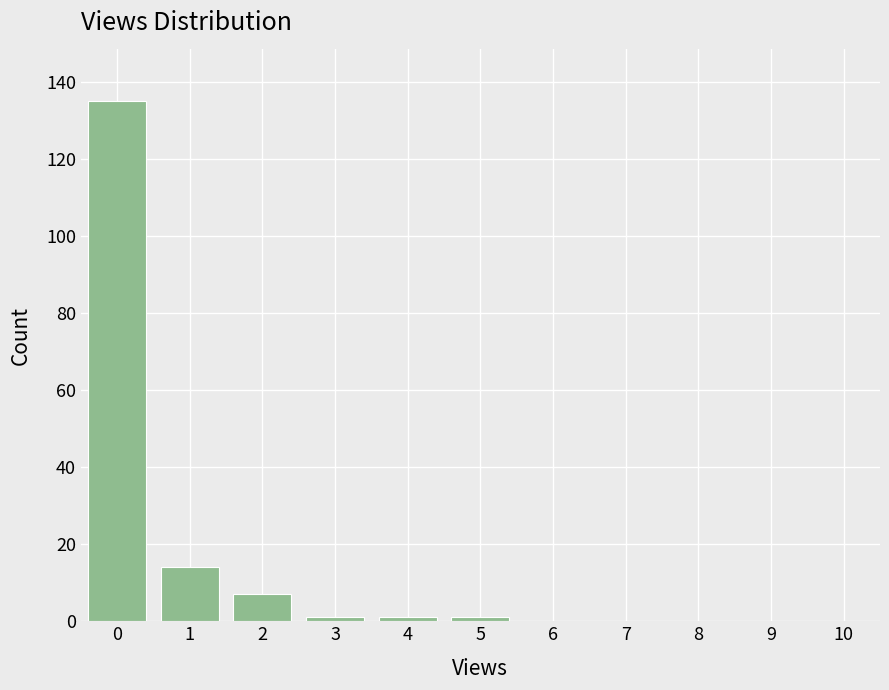

Reading left to right, transcribe all the data shown in this chart.

0=135	1=14	2=7	3=1	4=1	5=1	6=0	7=0	8=0	9=0	10=0